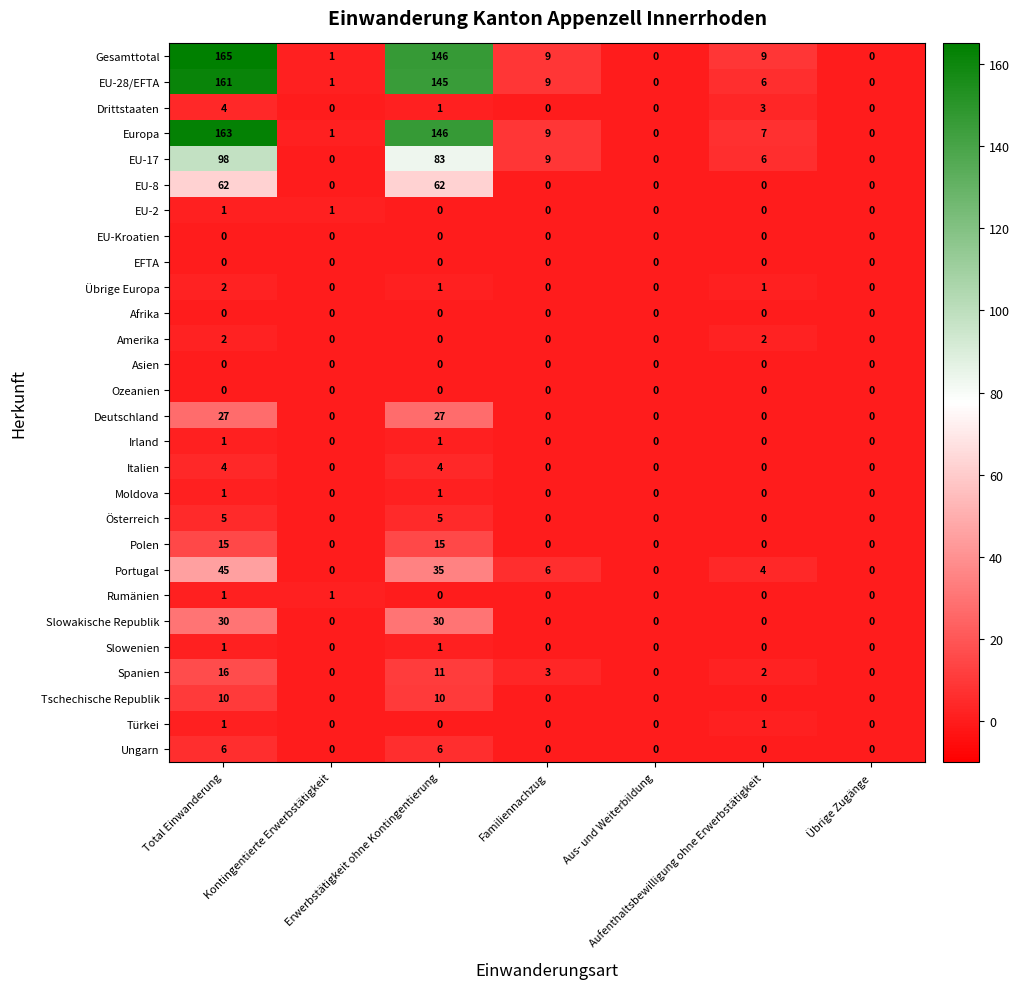

How many data points does each series have?

7